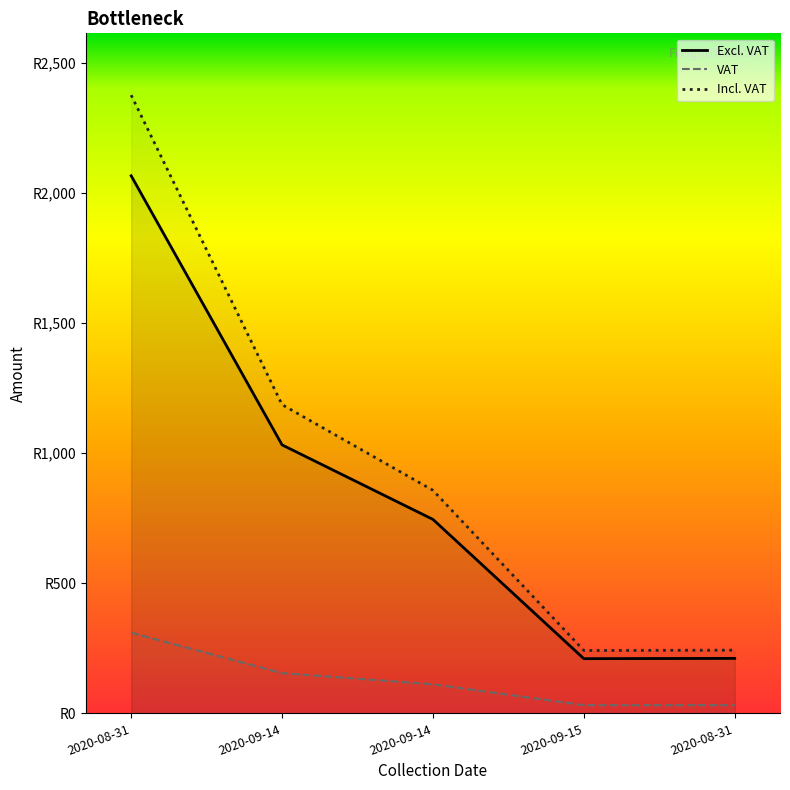

Reading left to right, list all the values displayed in this chart.

Excl. VAT: 2065.2	1031.3	745.1	210.2	211.1
VAT: 309.8	154.7	111.8	31.5	31.7
Incl. VAT: 2375.0	1186.0	856.8	241.7	242.8